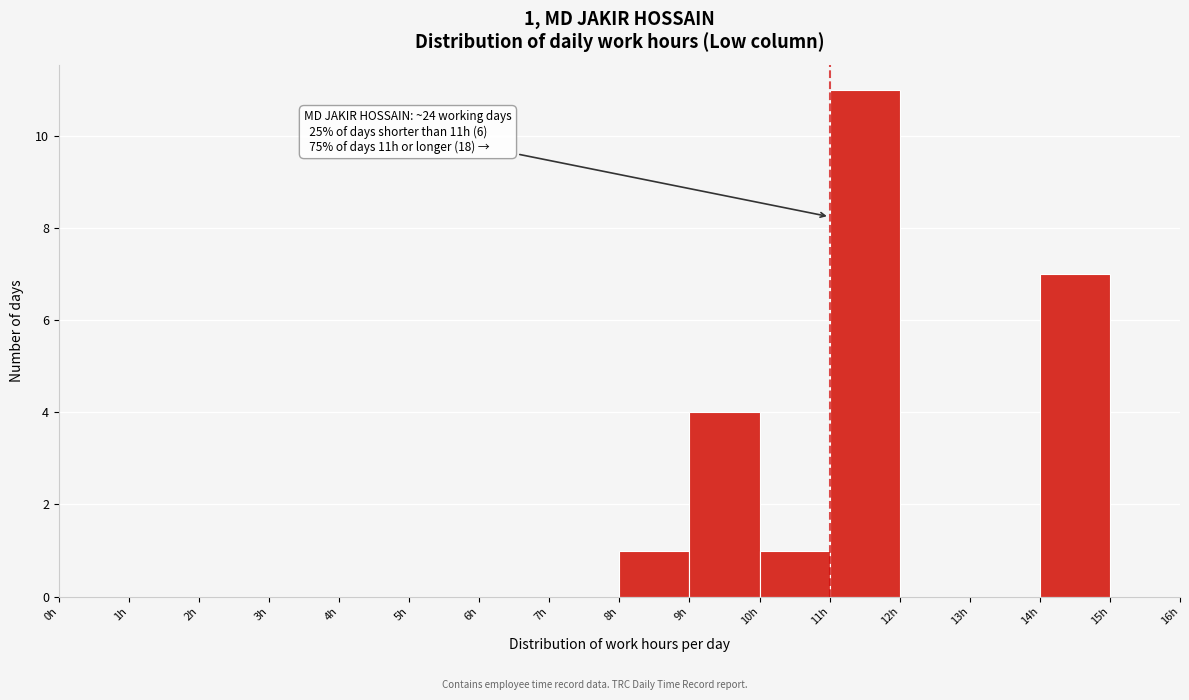

Which range on the x-axis has the tallest bar?

11 to 12